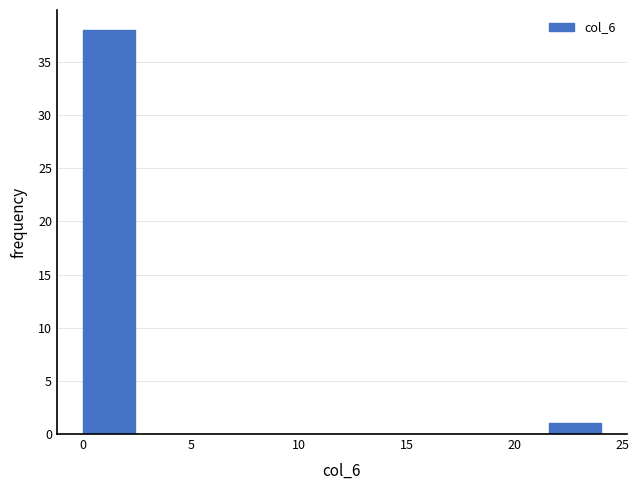

How tall is the bar that spans 21.6 to 24.0 on the x-axis? Neither the bar edges nor the heights are printed on the chart, so give them approximately, as read against the axes.

1